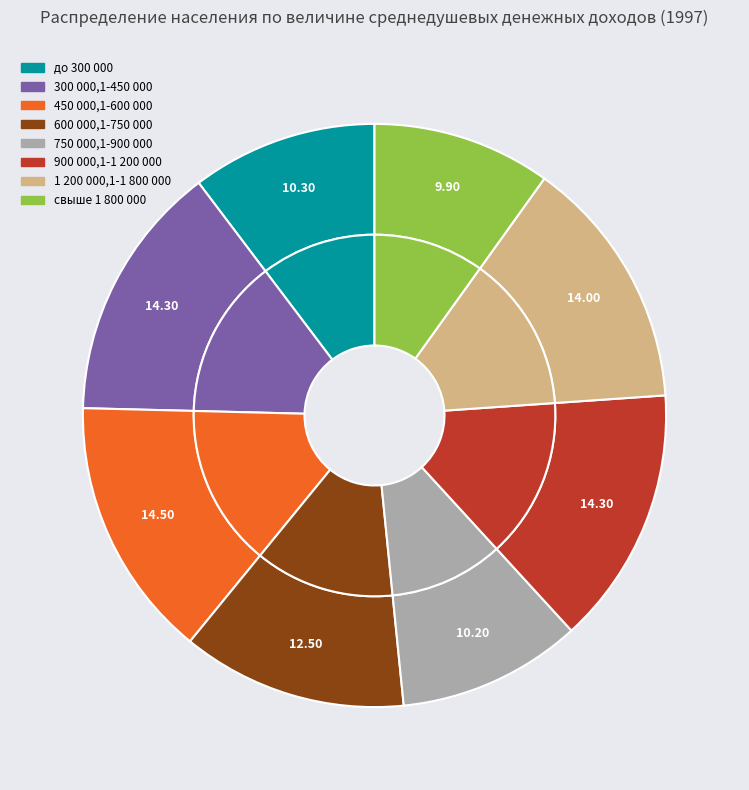

How many slices are in this pie chart?

8